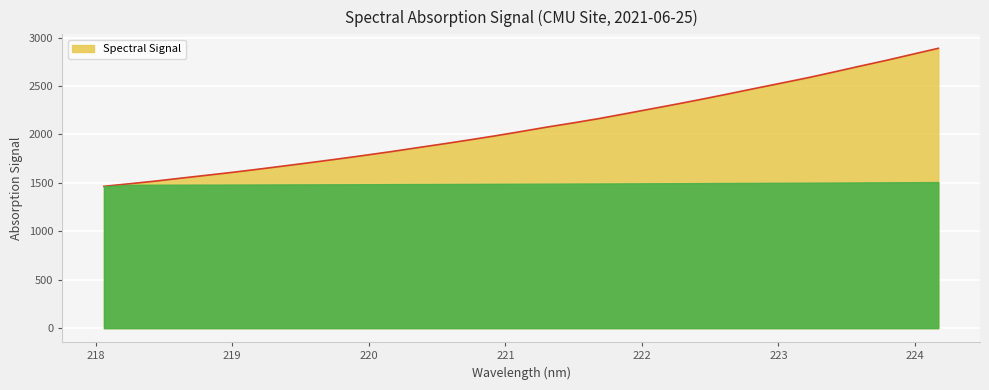

What is the greatest value displayed?

2888.3